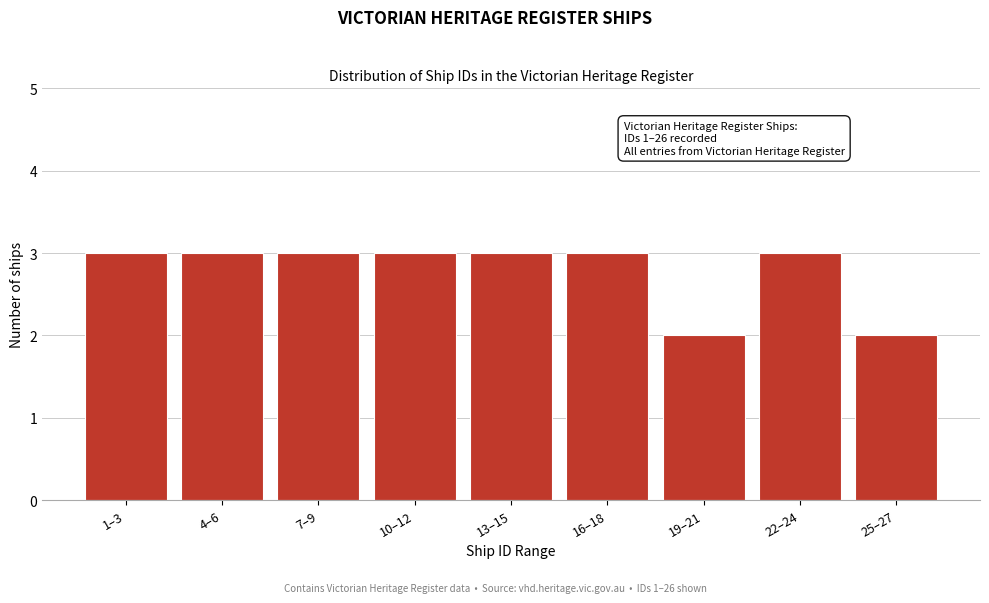

Reading left to right, what are all the values shown in this chart?

3	3	3	3	3	3	2	3	2